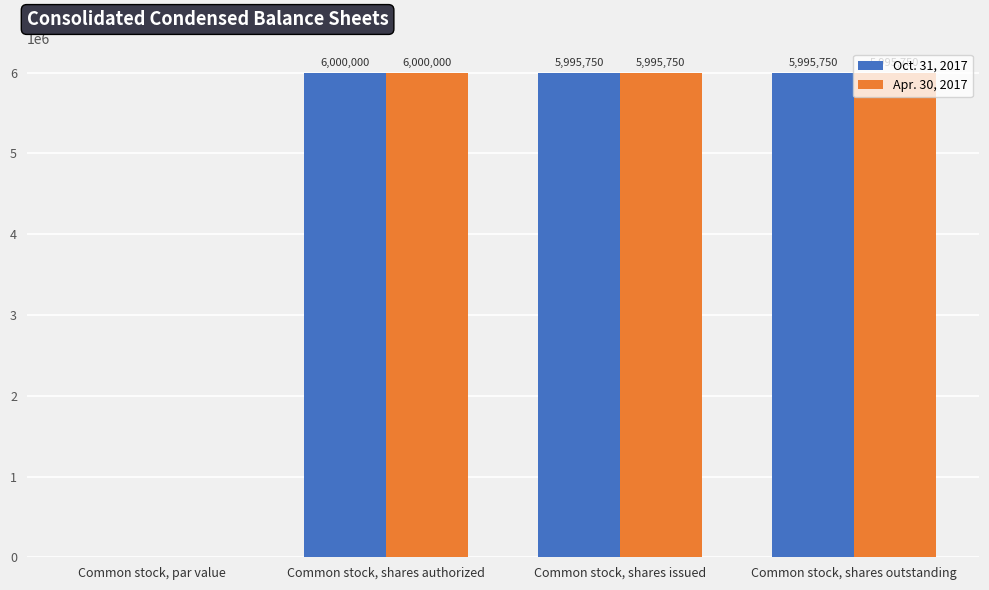

The Oct. 31, 2017 series shows 6000000.0 at Common stock, shares authorized. True or false?

True